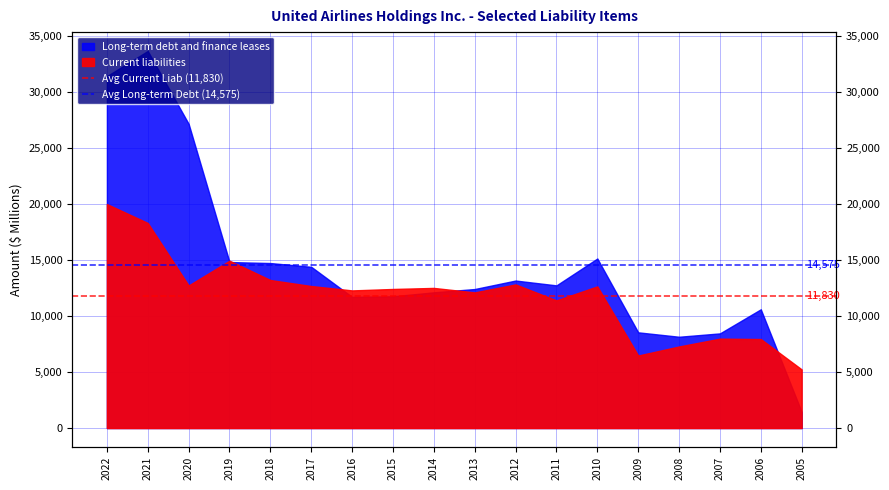

Is it true that Avg Current Liab (11,830) equals 11829.5 at 2021?

True